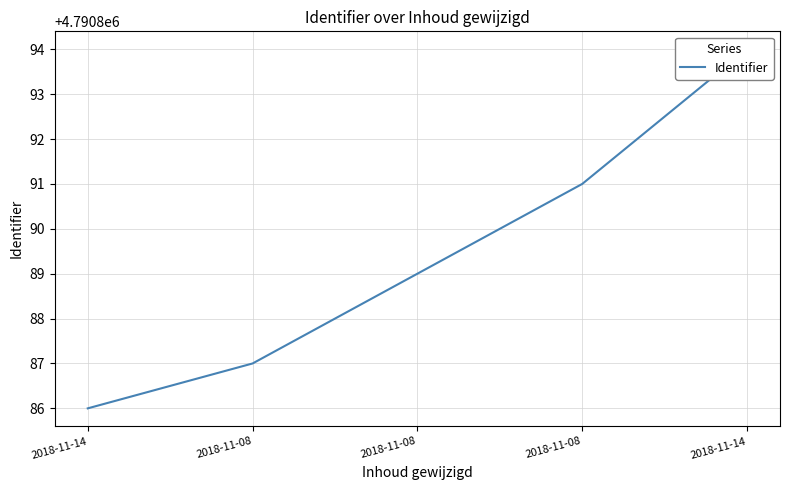

List the labels in order of value, smallest first.

2018-11-14, 2018-11-08, 2018-11-08, 2018-11-08, 2018-11-14